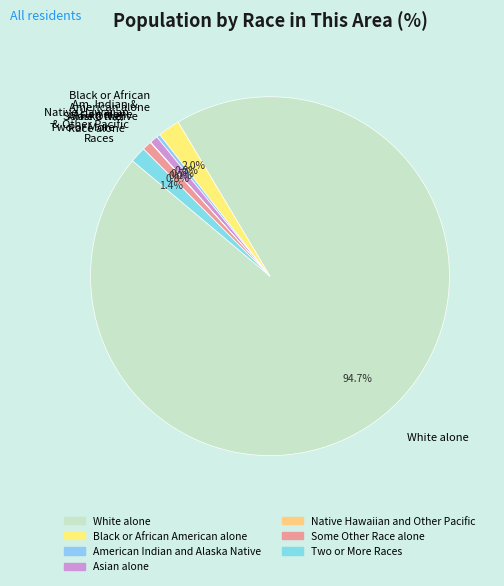

Which slice is the smallest?

Native Hawaiian and Other Pacific